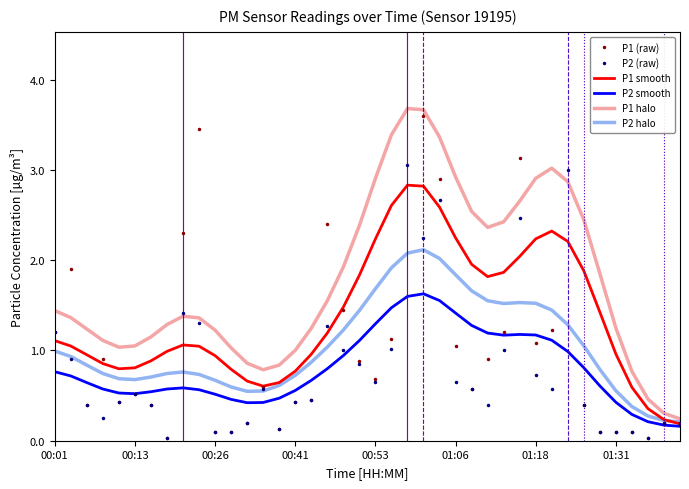

What is the difference between the maximum and minimum values in the P2 (raw) series?

3.0